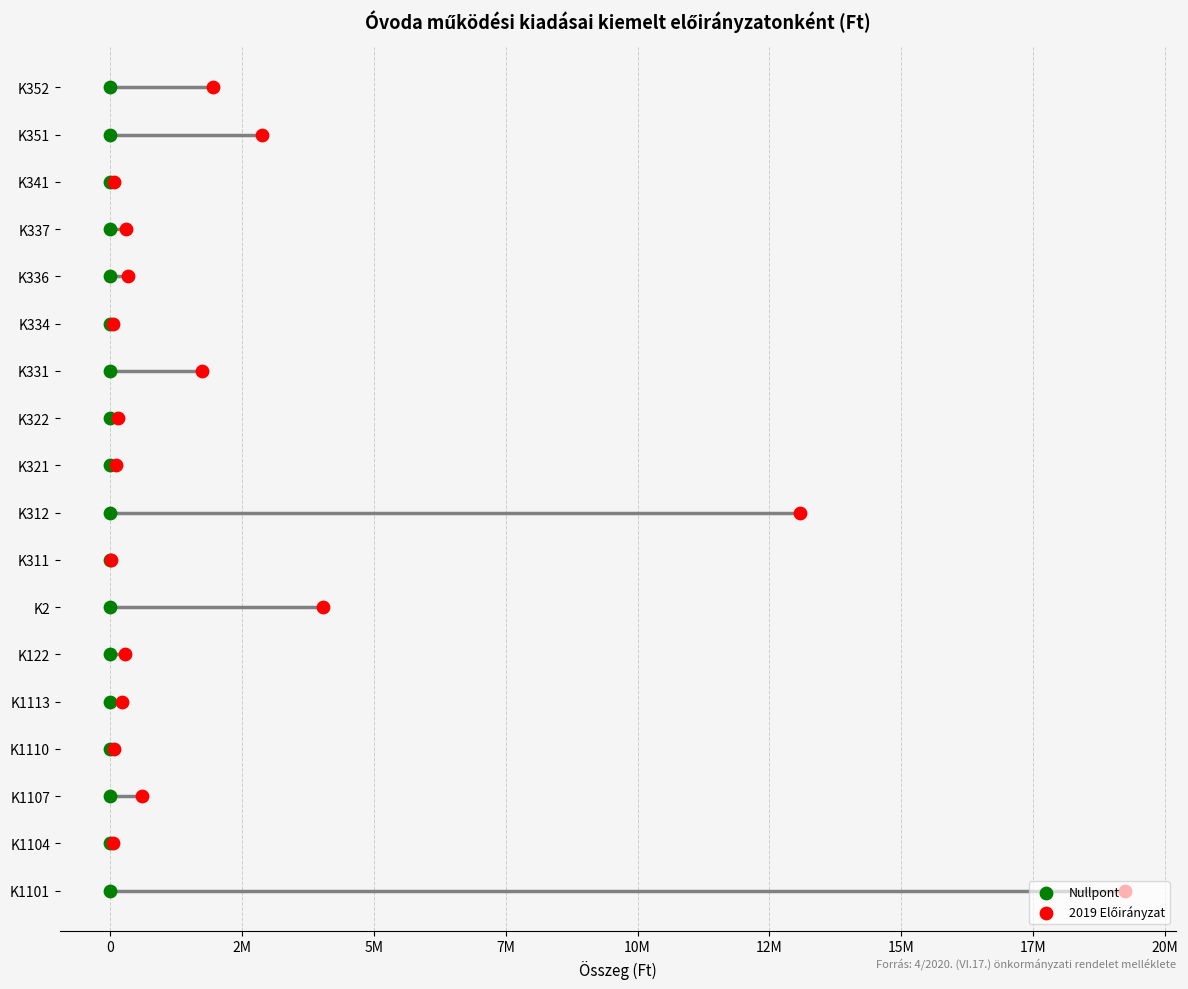

Which series reaches the minimum Y coordinate?

Nullpont